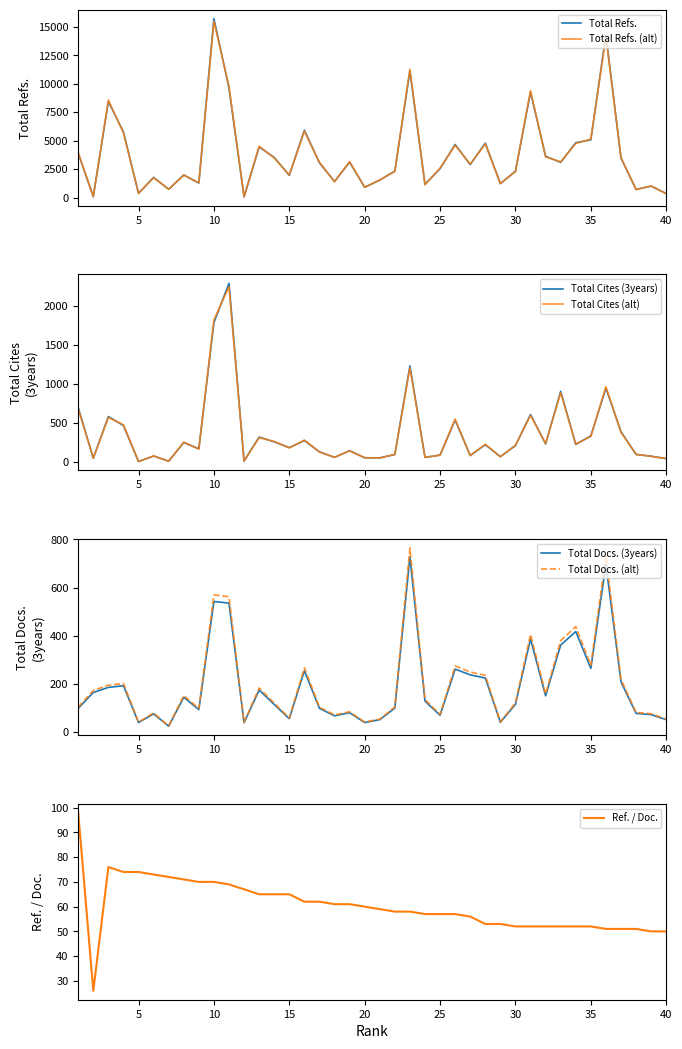

True or false: Total Cites (3years) and Ref. / Doc. cross at least once.

True